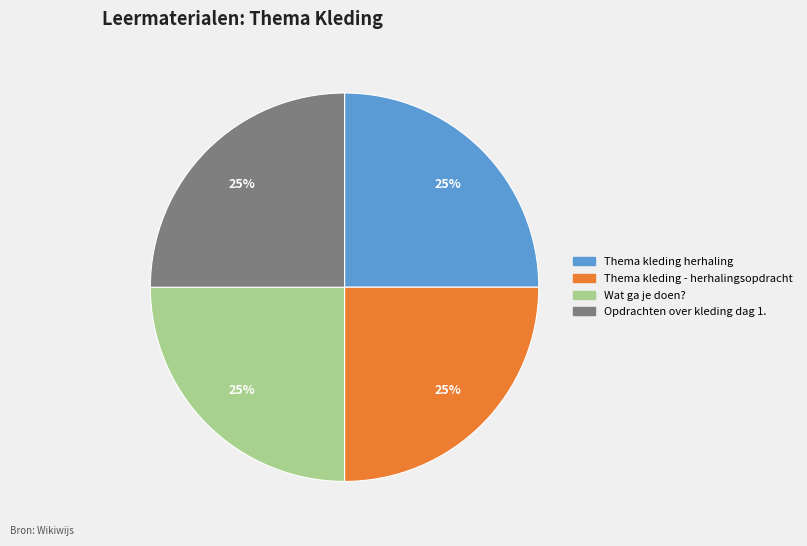

Is Thema kleding - herhalingsopdracht the majority of the pie?

No